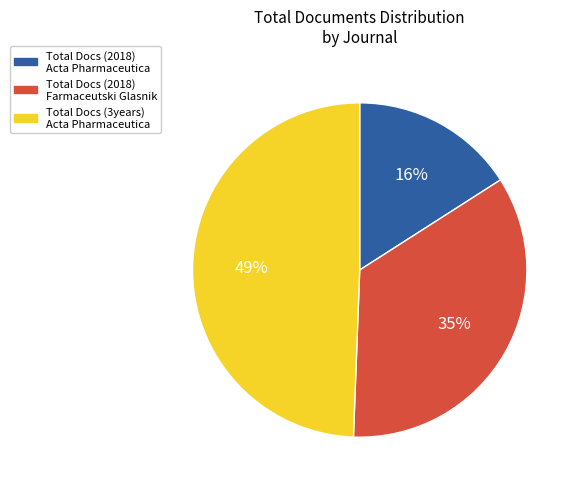

Combined, do Total Docs (3years) Acta Pharmaceutica and Total Docs (2018) Farmaceutski Glasnik account for over 50%?

Yes